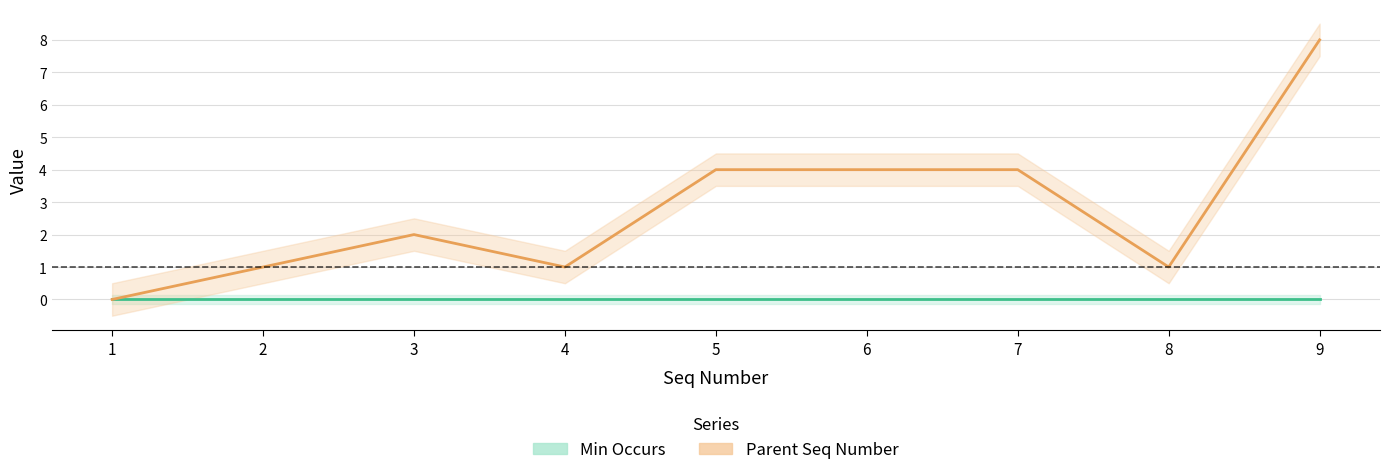

What is the average value?

3